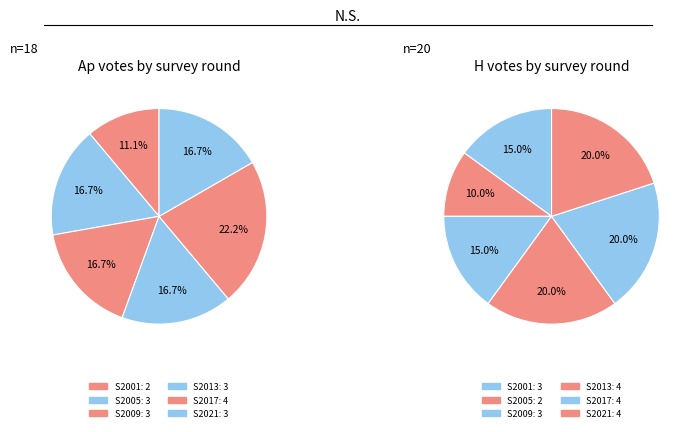

Between S2009 and S2021, which series saw the biggest shift?

H